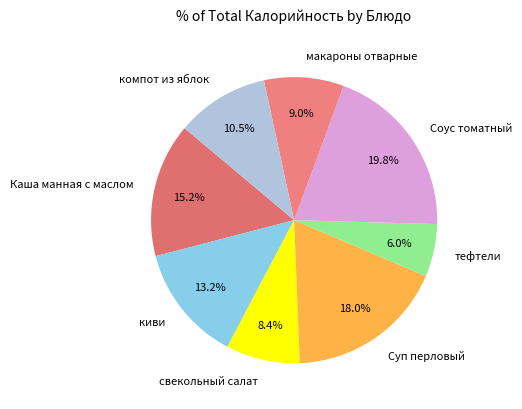

Is the sum of свекольный салат and компот из яблок greater than half?

No